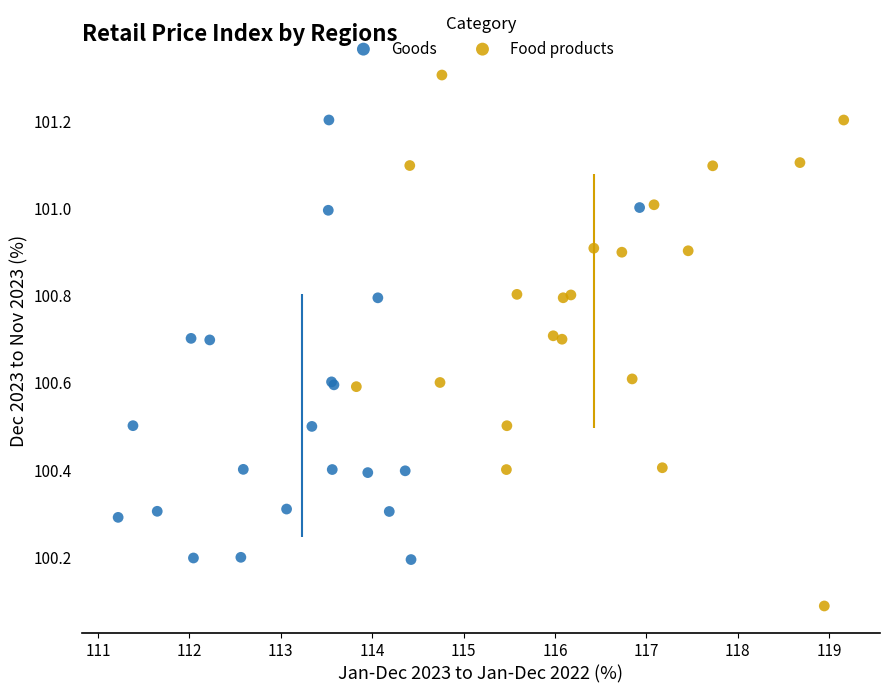

Which series reaches the minimum Y coordinate?

Food products